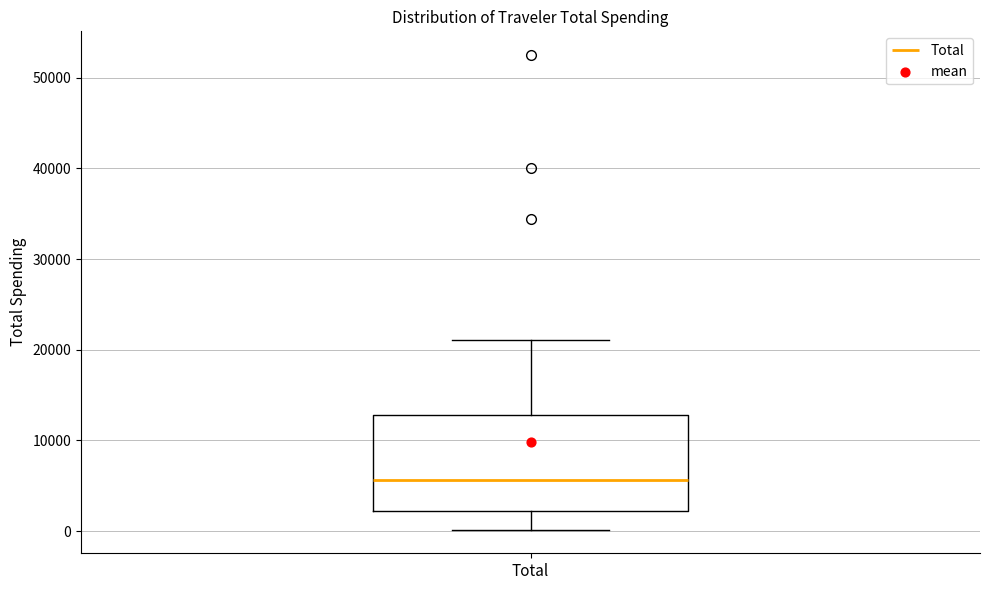

Read this box plot against the y-axis: the position of the median line, the range covered by the box, and the ends of both whiskers. The values are not printed on the chart, so give them approximately, as read against the axis.

median 6000, box 2000 to 13000, whiskers 0 to 21000